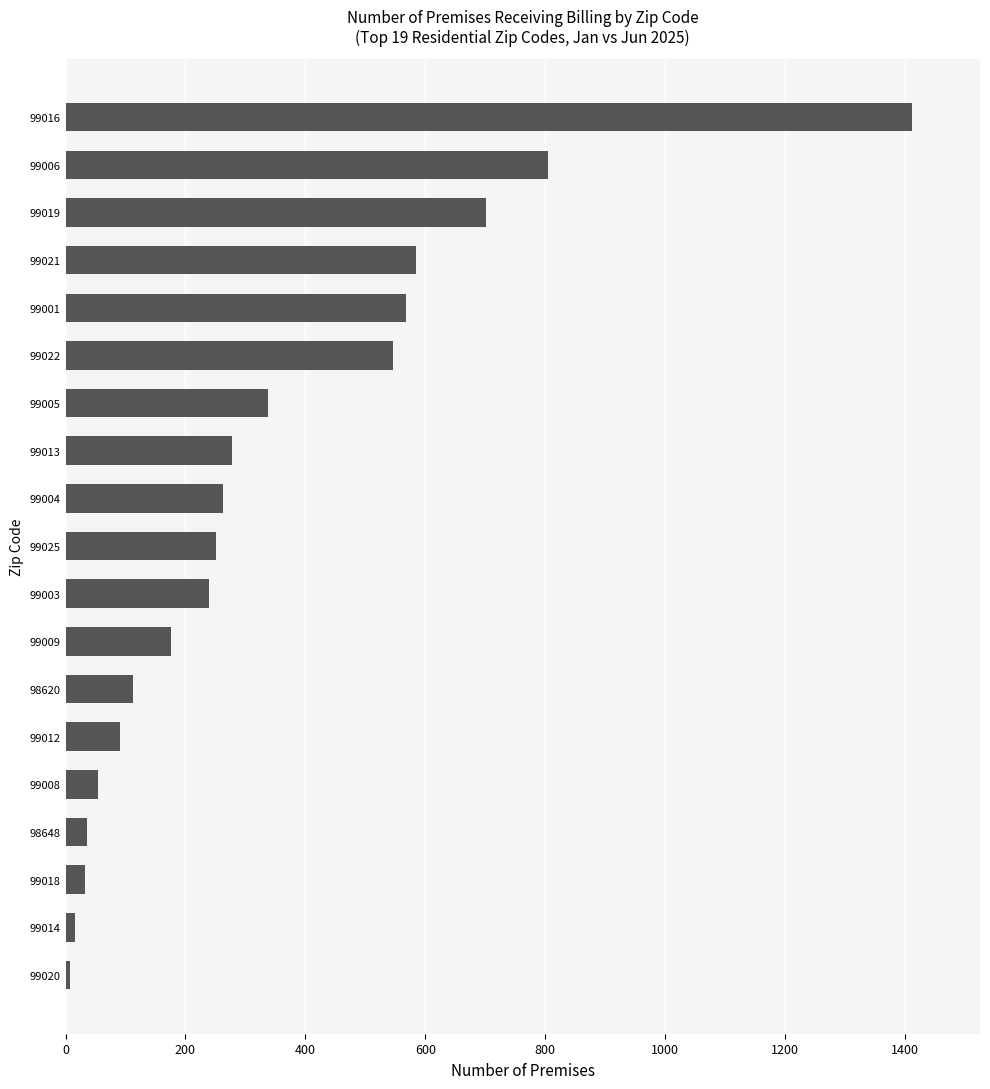

True or false: the data shows 85 at 99005.

False